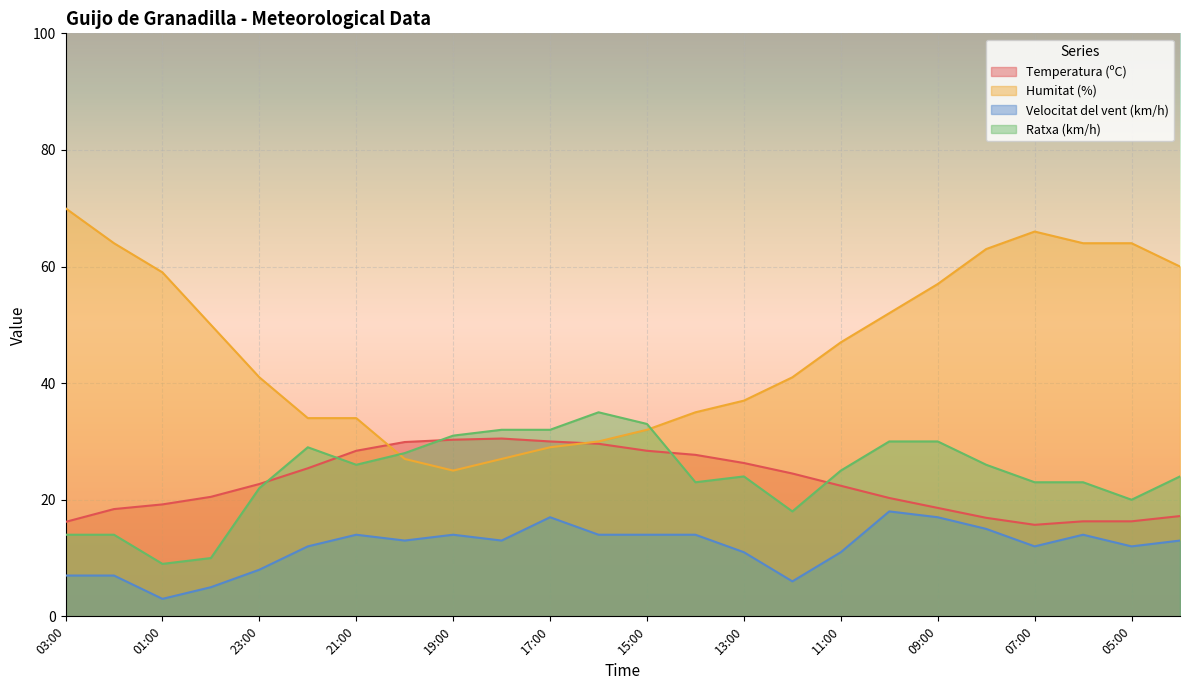

Reading right to left, list all the values displayed in this chart.

Temperatura (ºC): 04:00=17.2	05:00=16.3	06:00=16.3	07:00=15.7	08:00=16.9	09:00=18.6	10:00=20.3	11:00=22.4	12:00=24.5	13:00=26.3	14:00=27.7	15:00=28.4	16:00=29.6	17:00=30.0	18:00=30.5	19:00=30.3	20:00=29.9	21:00=28.4	22:00=25.4	23:00=22.7	00:00=20.5	01:00=19.2	02:00=18.4	03:00=16.2
Humitat (%): 04:00=60.0	05:00=64.0	06:00=64.0	07:00=66.0	08:00=63.0	09:00=57.0	10:00=52.0	11:00=47.0	12:00=41.0	13:00=37.0	14:00=35.0	15:00=32.0	16:00=30.0	17:00=29.0	18:00=27.0	19:00=25.0	20:00=27.0	21:00=34.0	22:00=34.0	23:00=41.0	00:00=50.0	01:00=59.0	02:00=64.0	03:00=70.0
Velocitat del vent (km/h): 04:00=13.0	05:00=12.0	06:00=14.0	07:00=12.0	08:00=15.0	09:00=17.0	10:00=18.0	11:00=11.0	12:00=6.0	13:00=11.0	14:00=14.0	15:00=14.0	16:00=14.0	17:00=17.0	18:00=13.0	19:00=14.0	20:00=13.0	21:00=14.0	22:00=12.0	23:00=8.0	00:00=5.0	01:00=3.0	02:00=7.0	03:00=7.0
Ratxa (km/h): 04:00=24.0	05:00=20.0	06:00=23.0	07:00=23.0	08:00=26.0	09:00=30.0	10:00=30.0	11:00=25.0	12:00=18.0	13:00=24.0	14:00=23.0	15:00=33.0	16:00=35.0	17:00=32.0	18:00=32.0	19:00=31.0	20:00=28.0	21:00=26.0	22:00=29.0	23:00=22.0	00:00=10.0	01:00=9.0	02:00=14.0	03:00=14.0